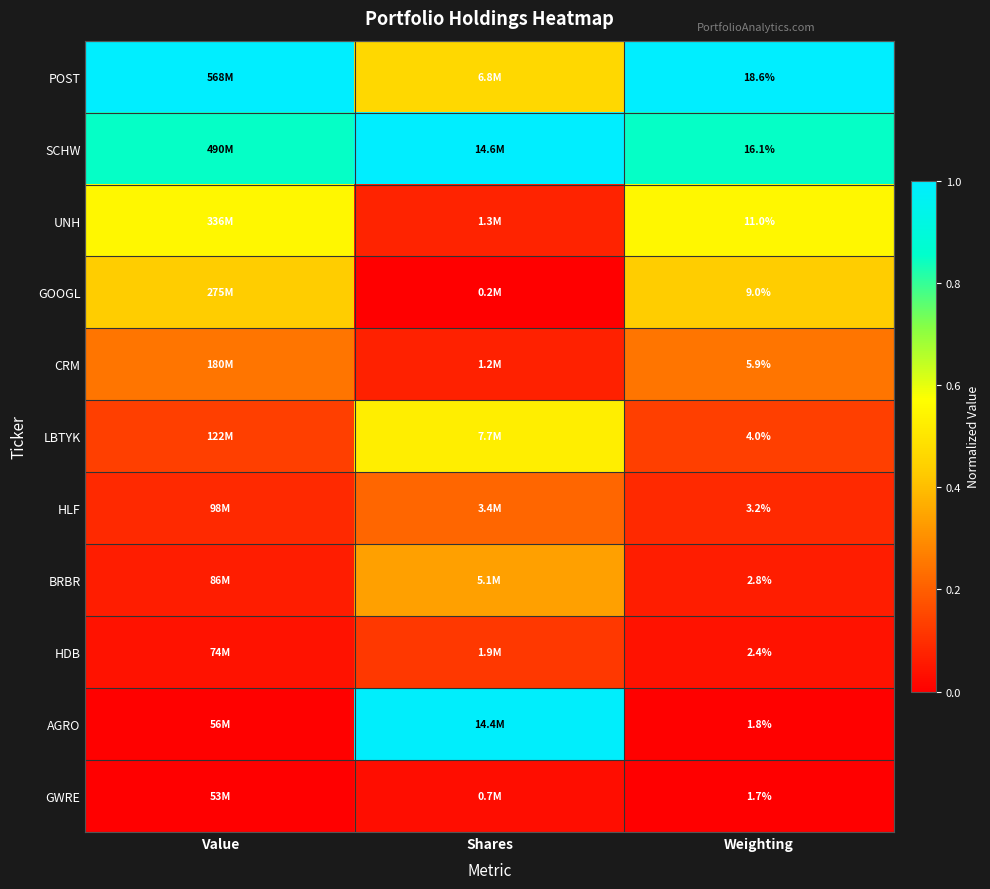

Which category has the lowest value in the HDB series?

Weighting